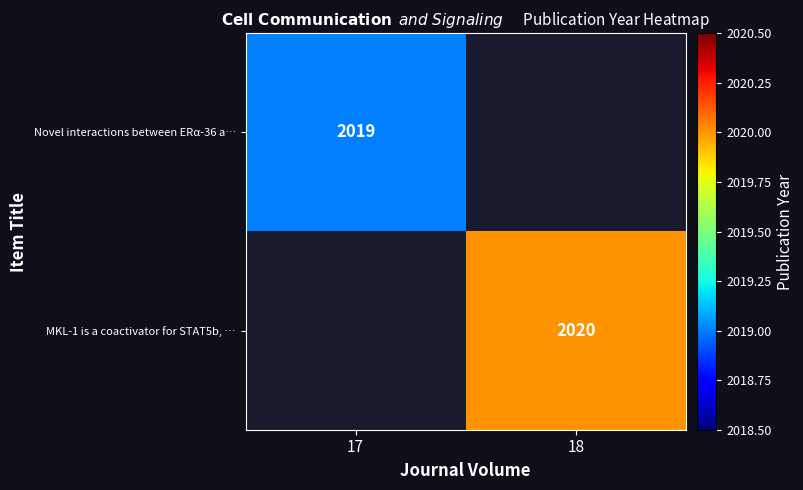

True or false: MKL-1 is a coactivator for STAT5b, … has a value of 3156 at 18.

False